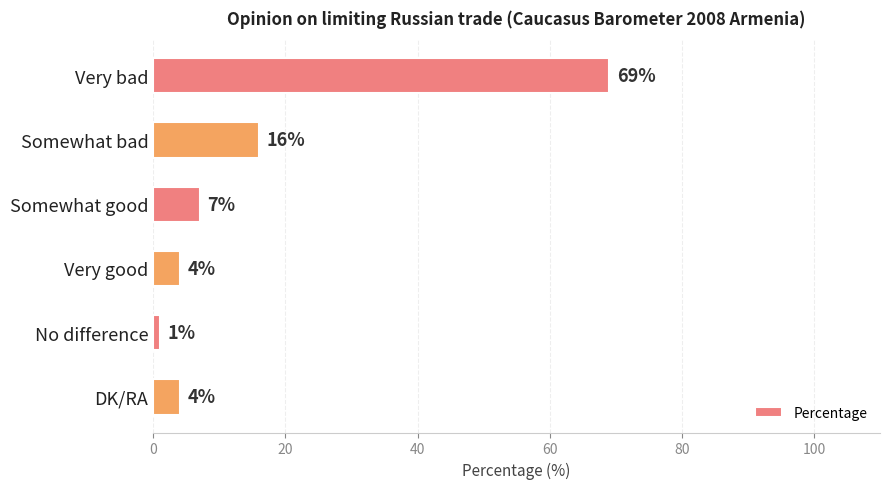

Which has a higher value, Somewhat bad or DK/RA?

Somewhat bad